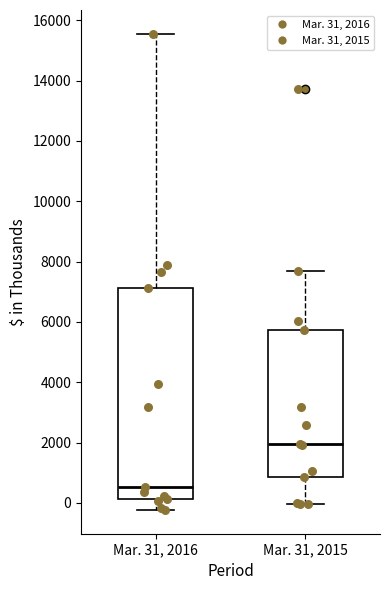

Which box has the lowest median line?

Mar. 31, 2016